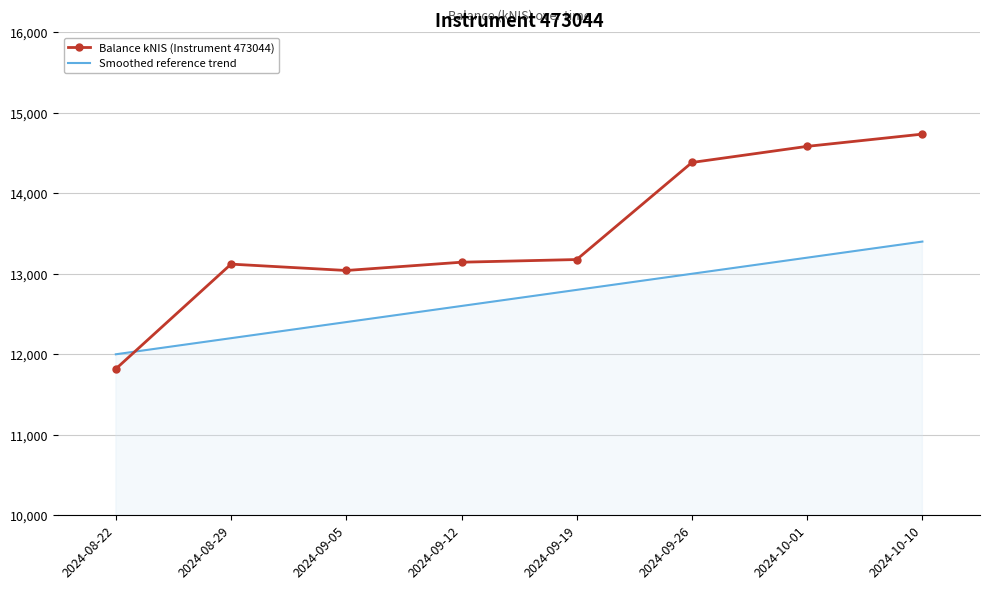

Which label corresponds to the largest value in the chart?

2024-10-10